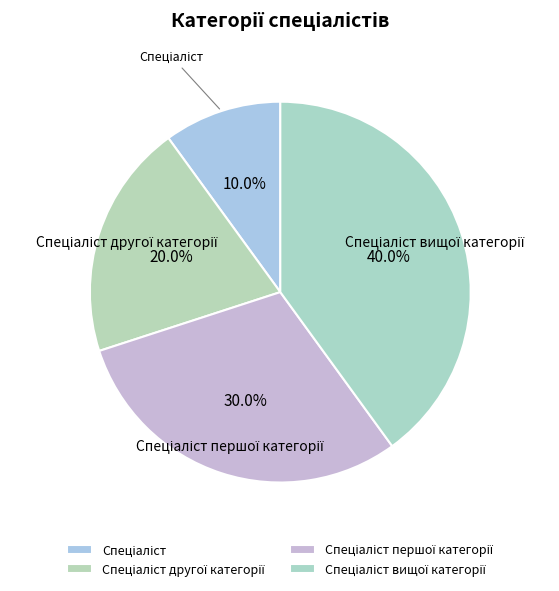

Is there any slice that represents more than half of the pie?

No